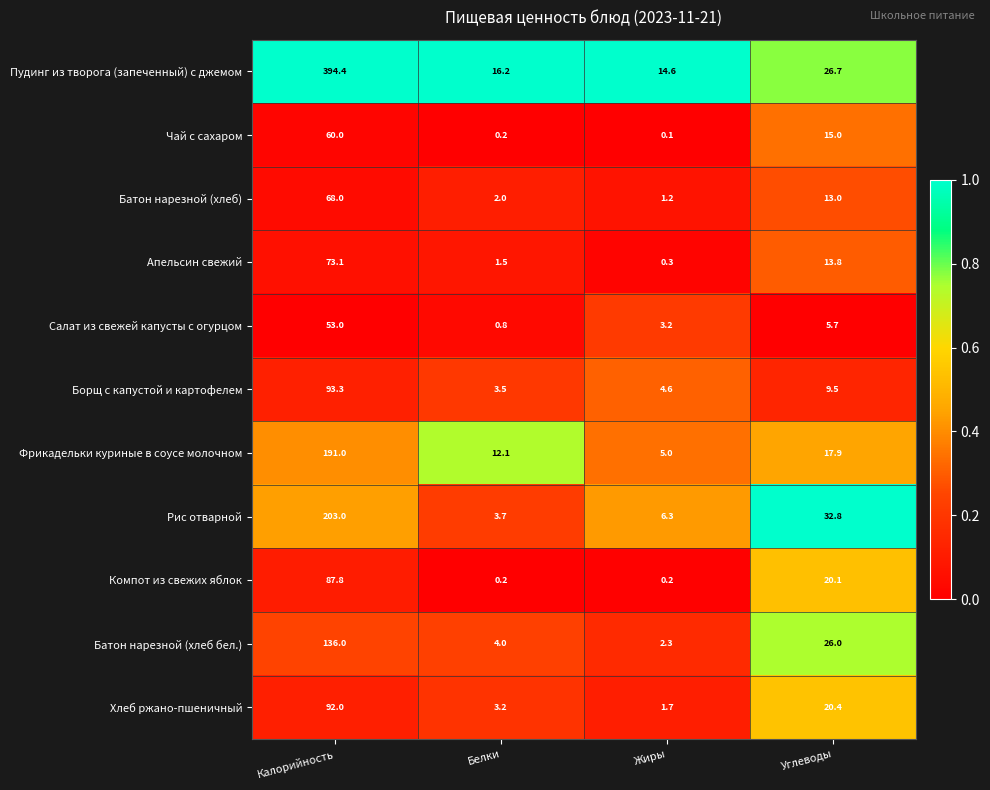

What is the highest value of the Батон нарезной (хлеб бел.) series?

136.0